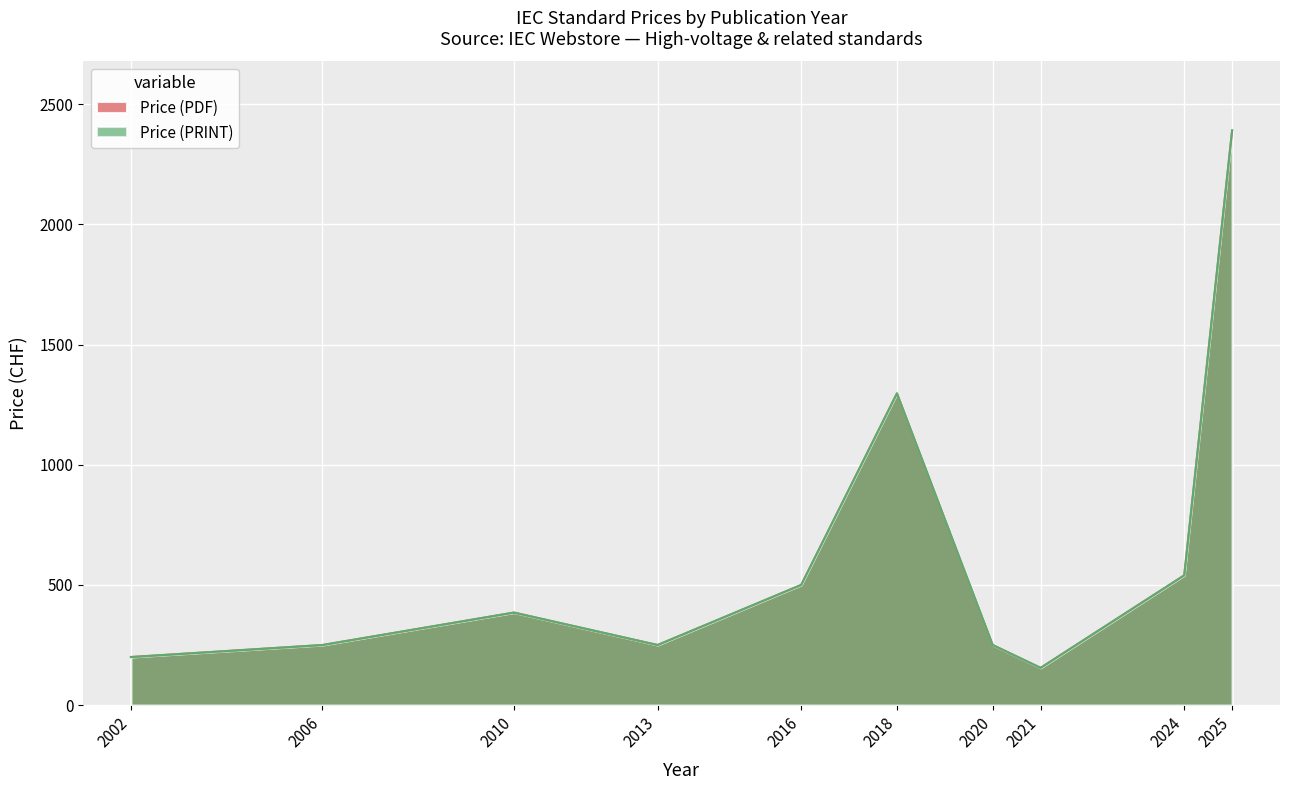

The Price (PDF) series shows 126 at 2010. True or false?

False